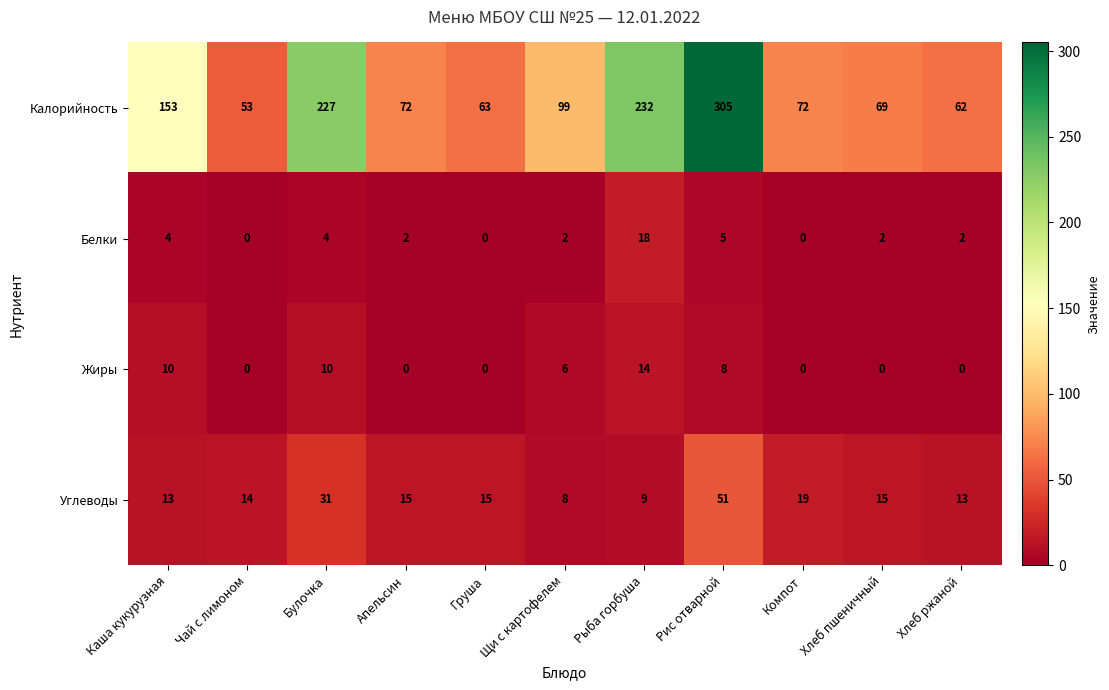

What is the difference between the maximum and second lowest values in the Белки series?

18